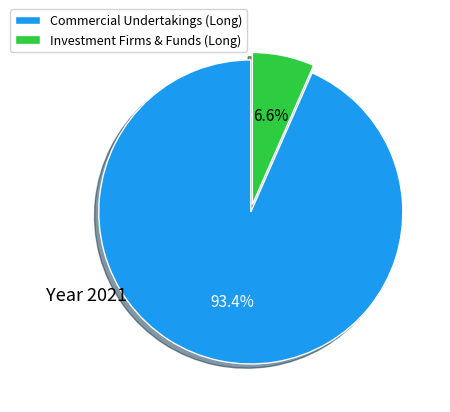

Rank the categories by value from highest to lowest.

Commercial Undertakings (Long), Investment Firms & Funds (Long)